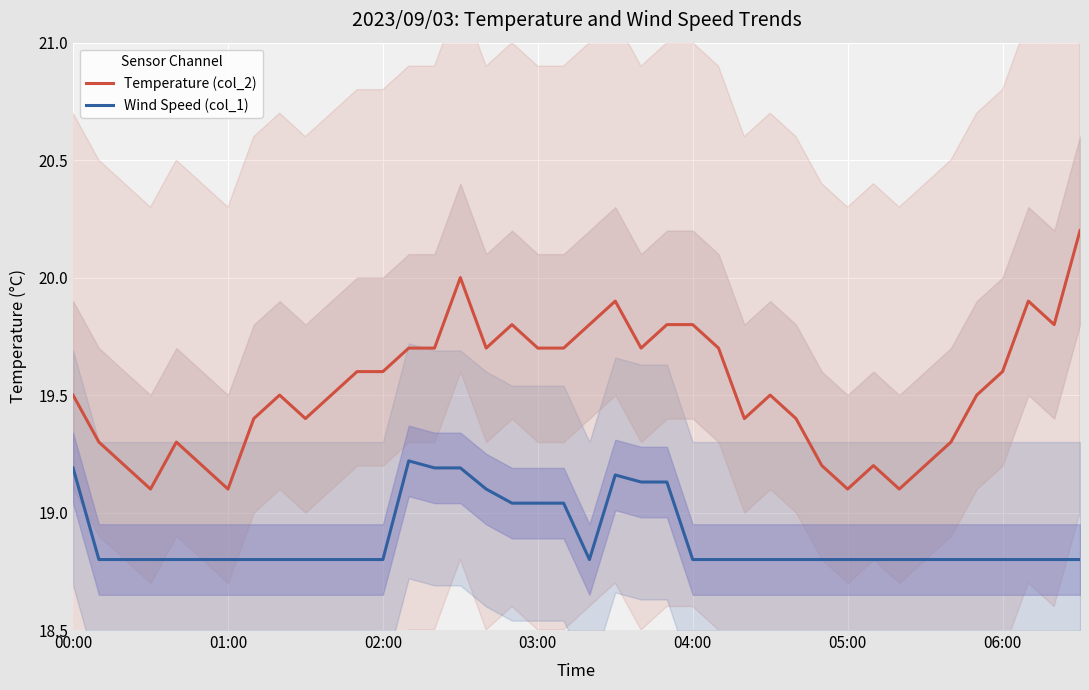

True or false: Wind Speed (col_1) and Temperature (col_2) intersect in this chart.

False